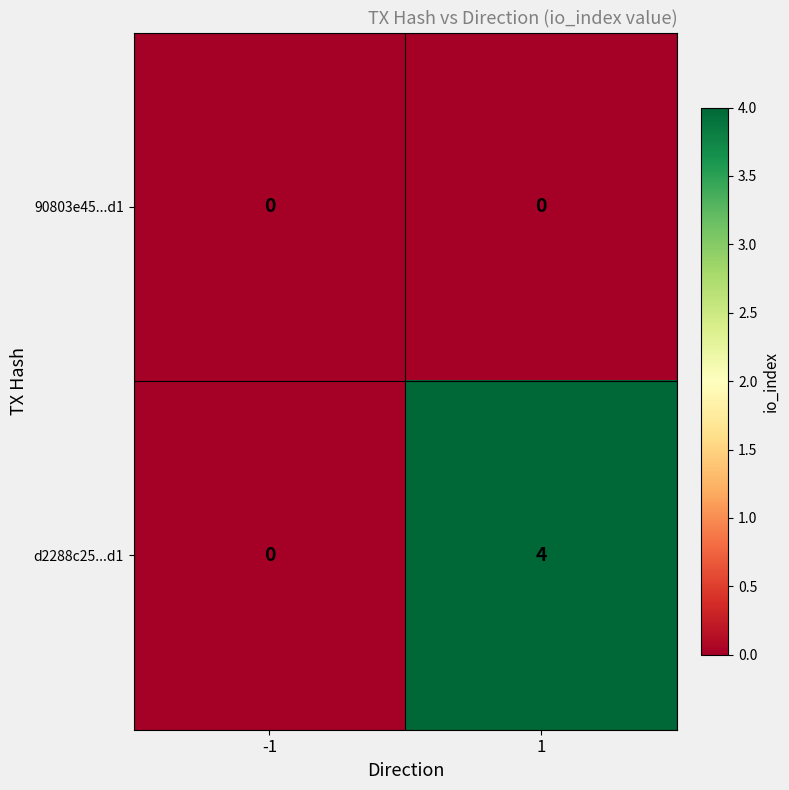

What value does the d2288c25...d1 series have at 1?

4